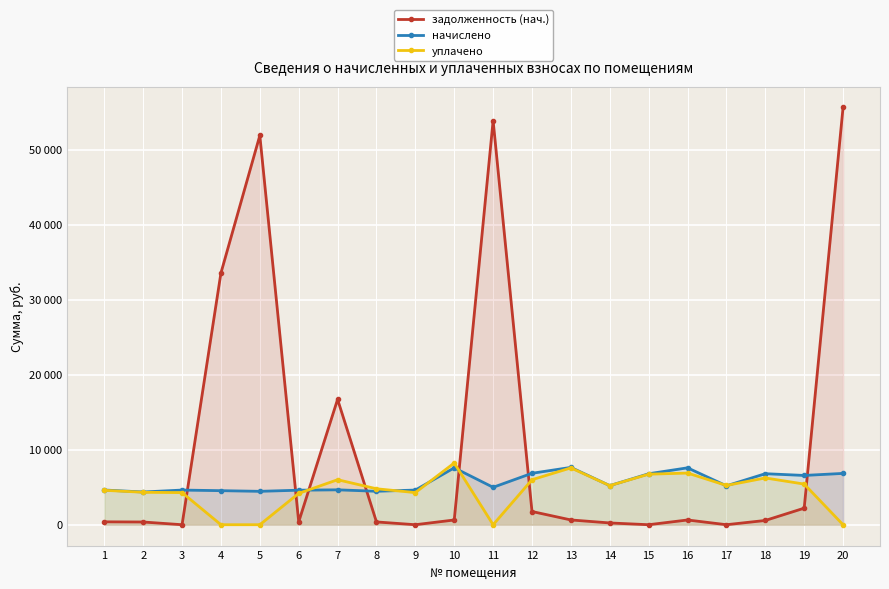

At which label does начислено first exceed 5186?

10